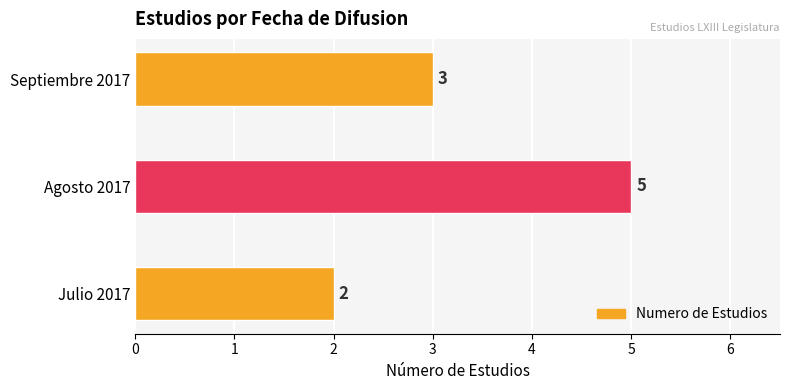

Rank the categories by value from lowest to highest.

Julio 2017, Septiembre 2017, Agosto 2017